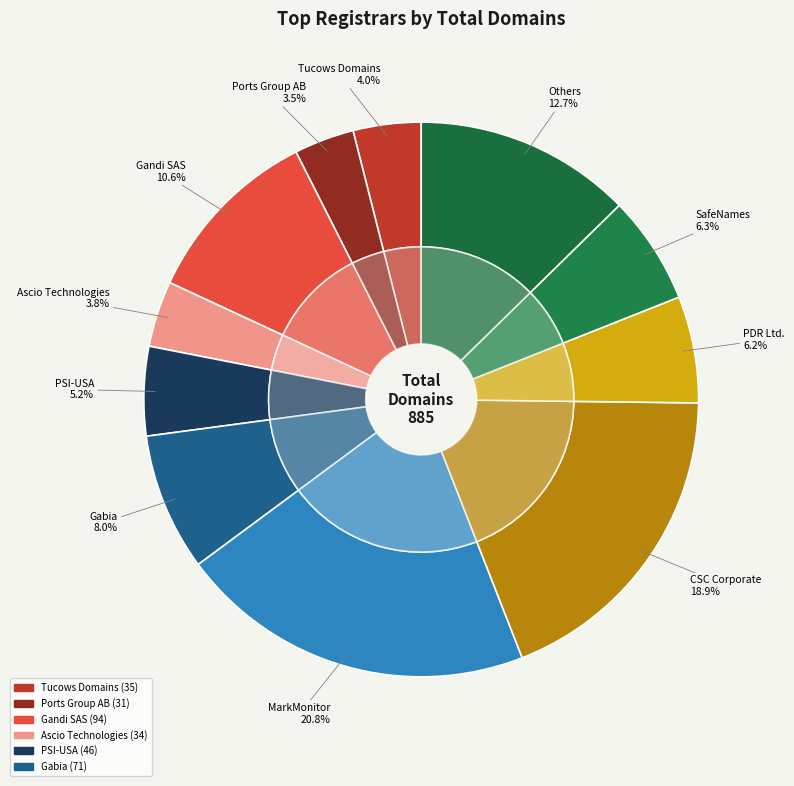

Does Ascio Technologies represent more than half of the total?

No